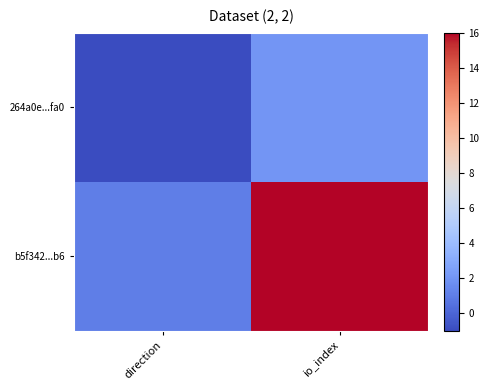

At io_index, list the series in order from largest to smallest.

b5f342...b6, 264a0e...fa0